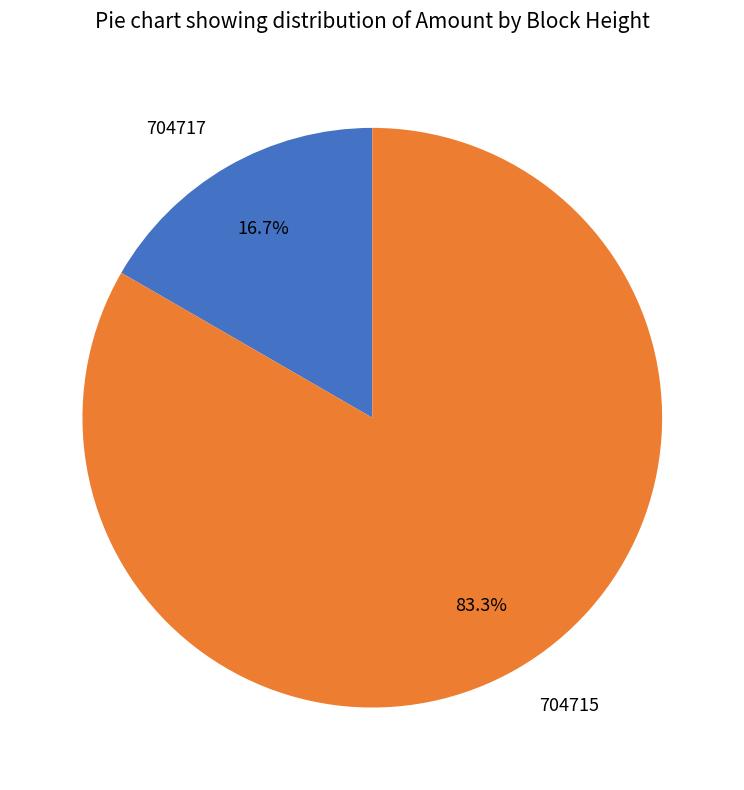

To the nearest percent, what is the average slice percentage?

50%